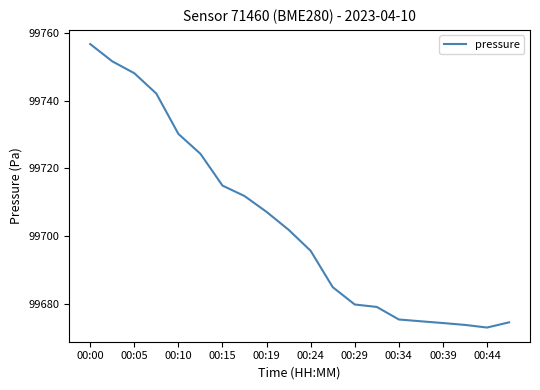

Is this an area chart (filled region under the line)?

No